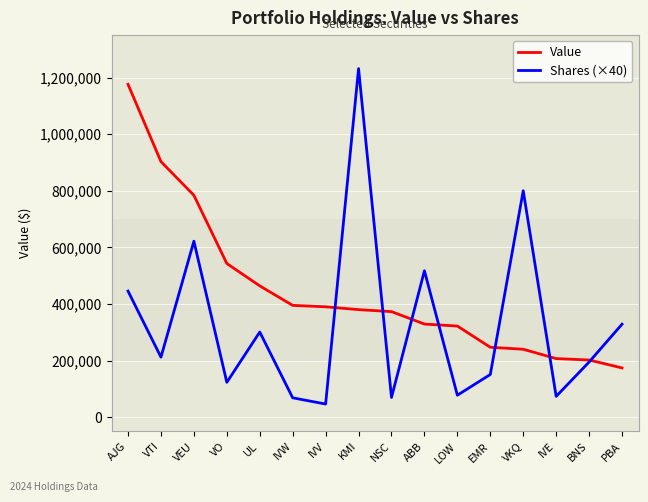

List the series in order of their overall mean, lowest first.

Shares (×40), Value